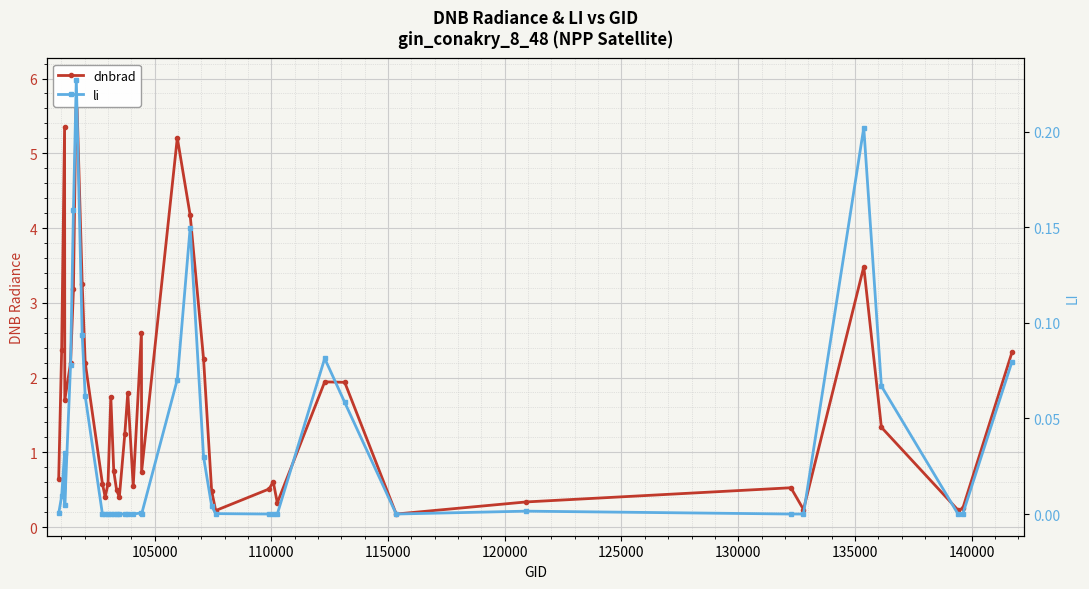

What are all the series names shown in the legend?

dnbrad, li